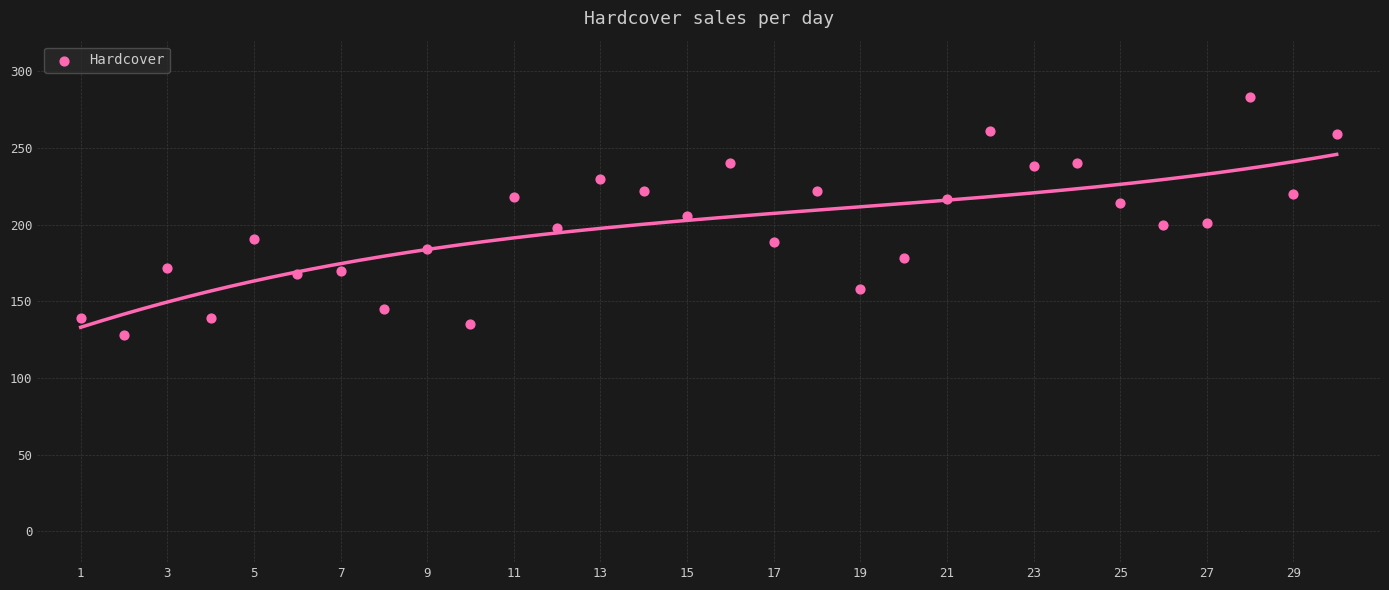

What is the range of Y values (max minus min)?

155